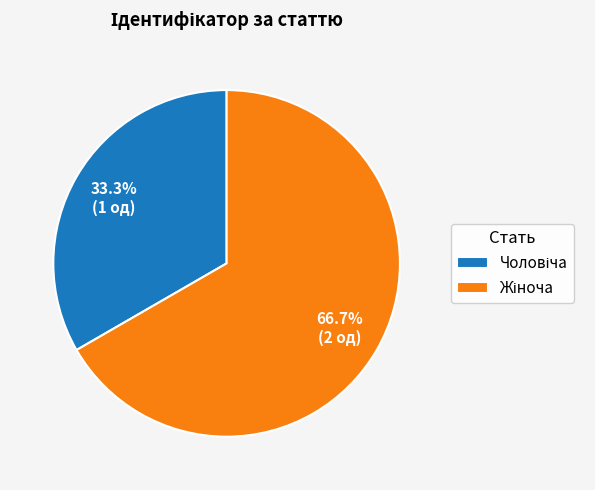

Is there a majority slice in this chart?

Yes